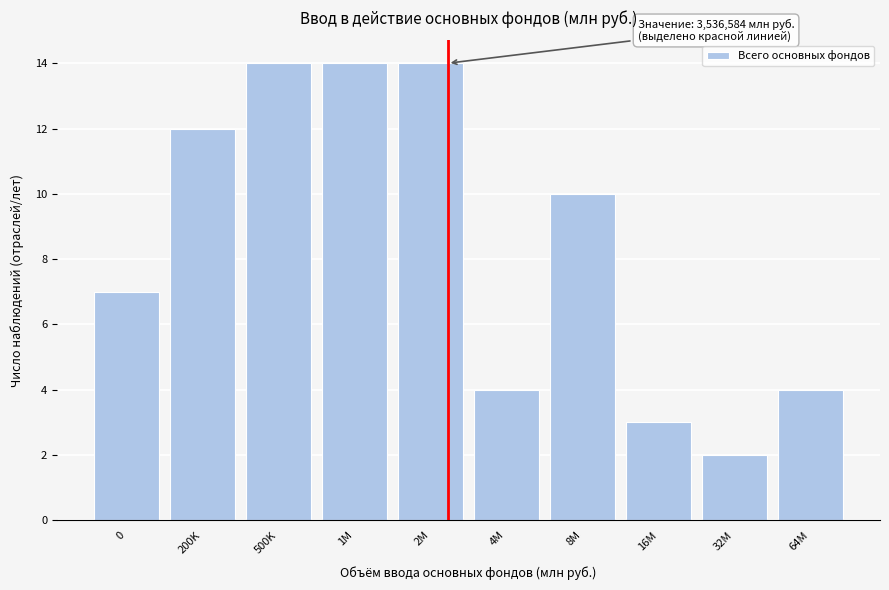

Reading right to left, extract all data points from this chart.

64M=4	32M=2	16M=3	8M=10	4M=4	2M=14	1M=14	500K=14	200K=12	0=7